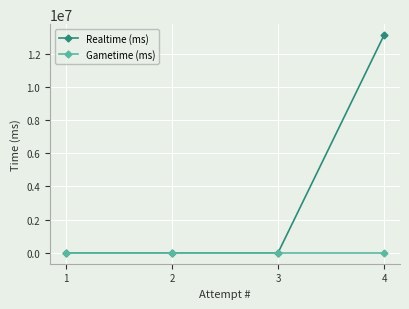

Which series has the largest total across all categories?

Realtime (ms)